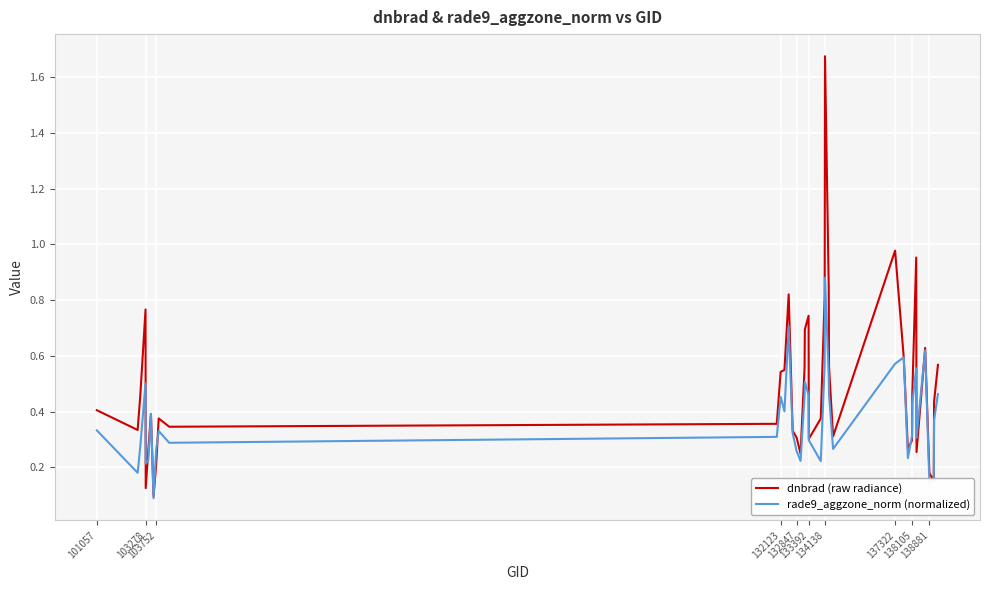

Which series has the largest total across all categories?

dnbrad (raw radiance)